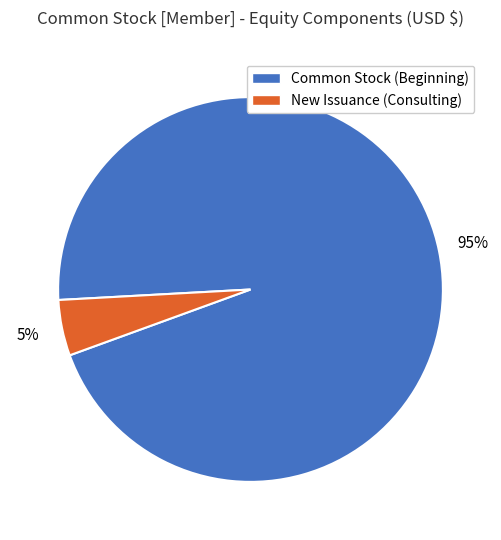

The New Issuance (Consulting) slice represents 5% of the pie. True or false?

True